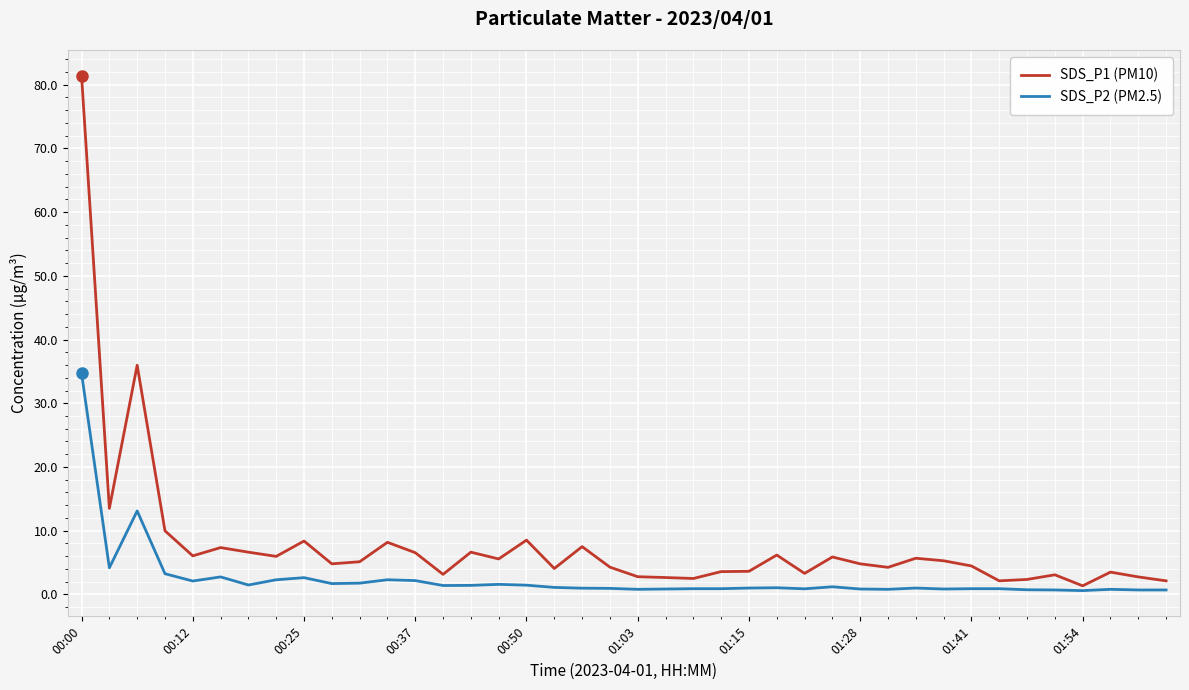

True or false: SDS_P2 (PM2.5) and SDS_P1 (PM10) intersect in this chart.

False